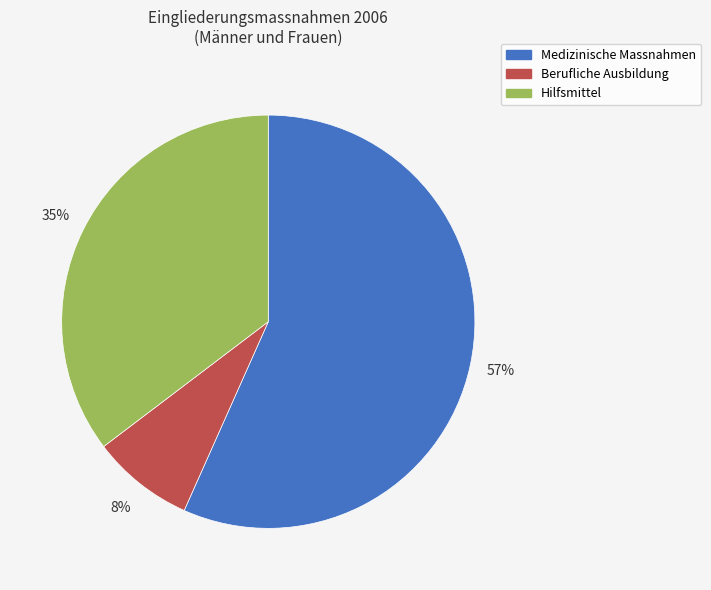

What is the largest slice in the pie chart?

Medizinische Massnahmen